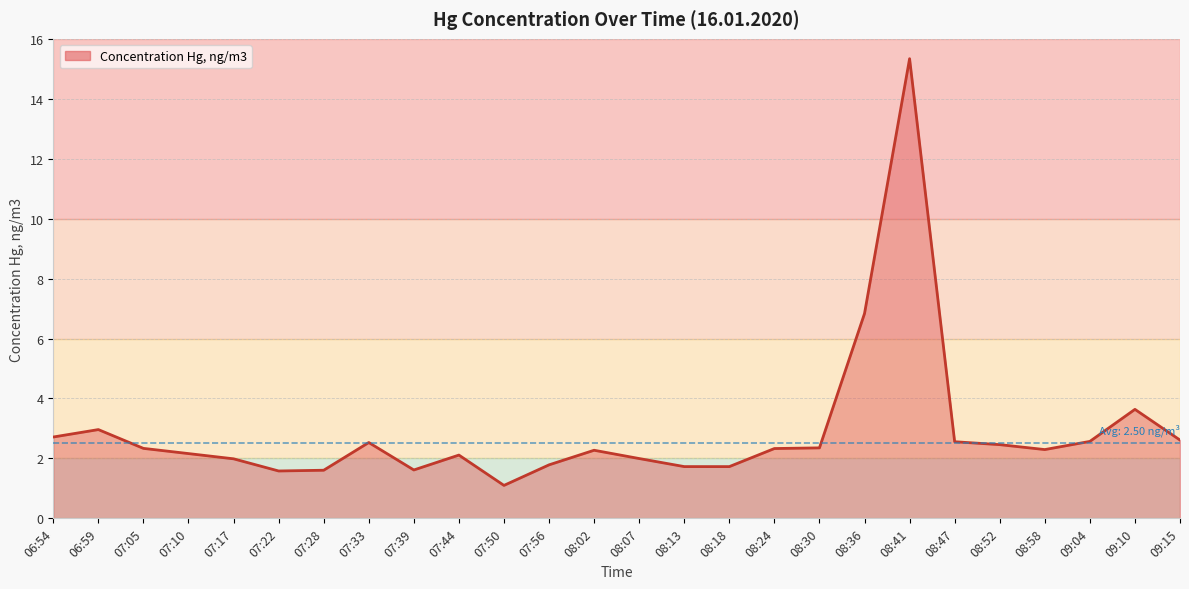

What is the approximate value at 07:22?

1.6